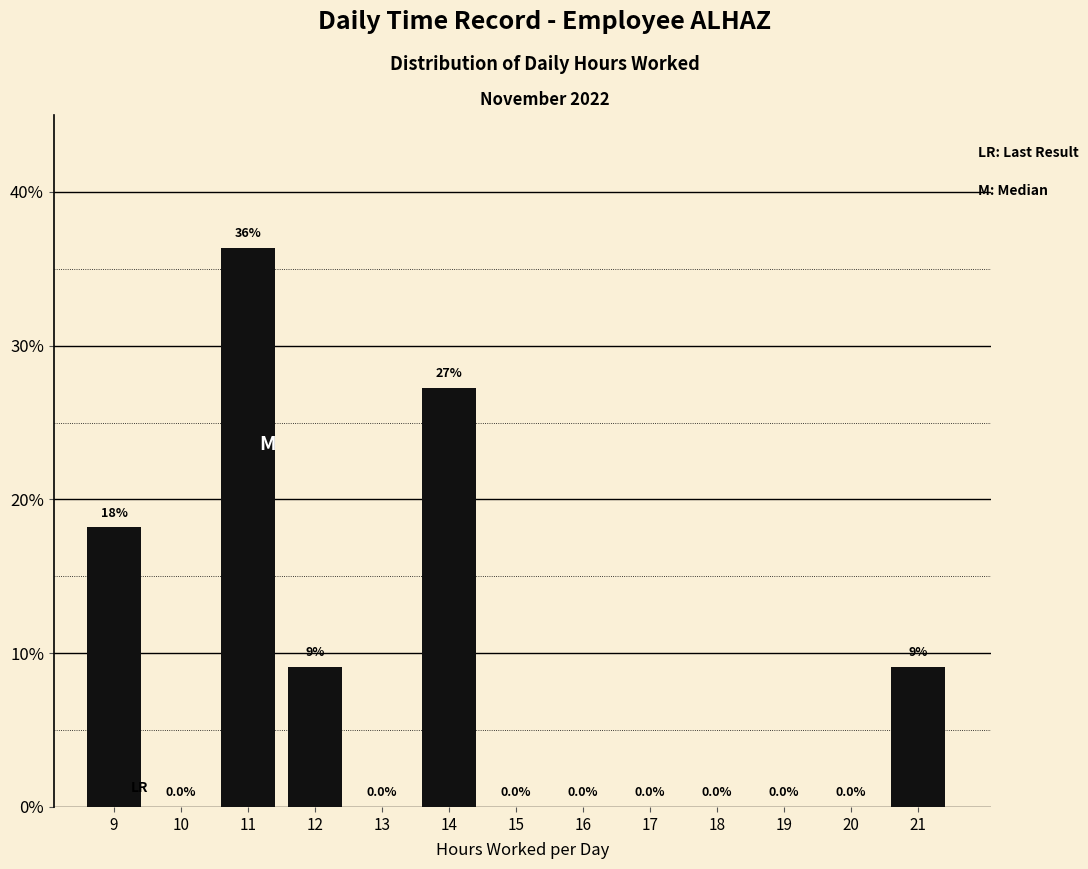

Reading right to left, list all the values displayed in this chart.

21=9.1	20=0.0	19=0.0	18=0.0	17=0.0	16=0.0	15=0.0	14=27.3	13=0.0	12=9.1	11=36.4	10=0.0	9=18.2